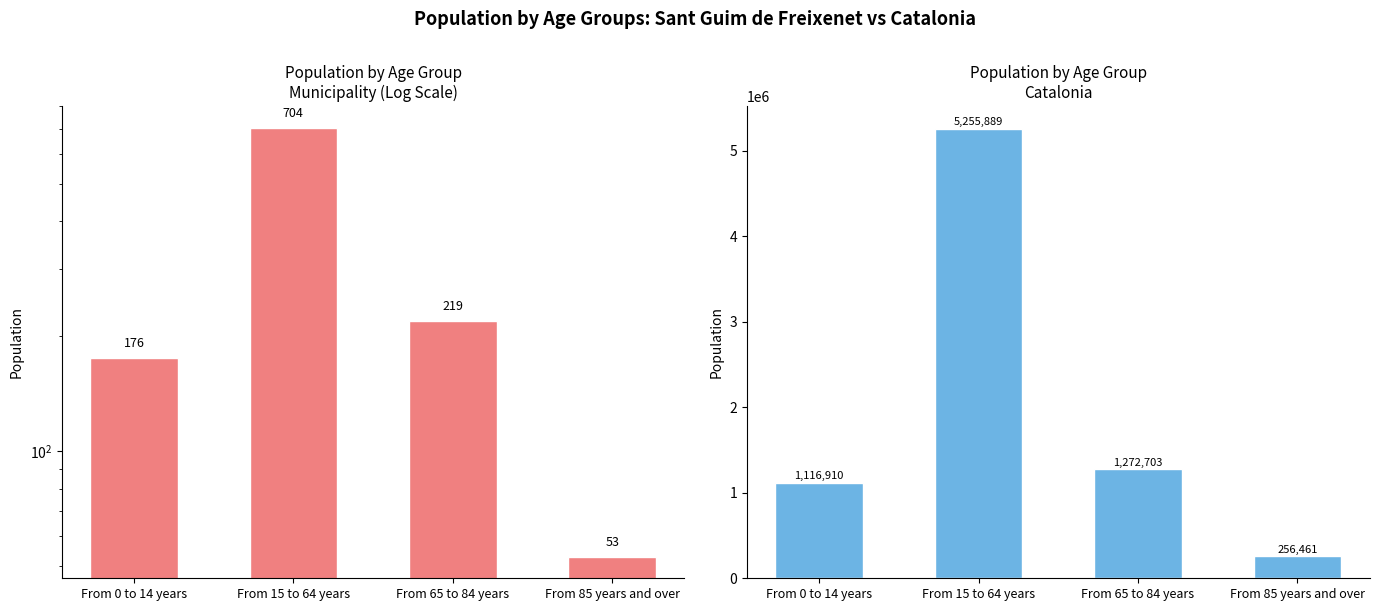

What position from the left is From 85 years and over?

4